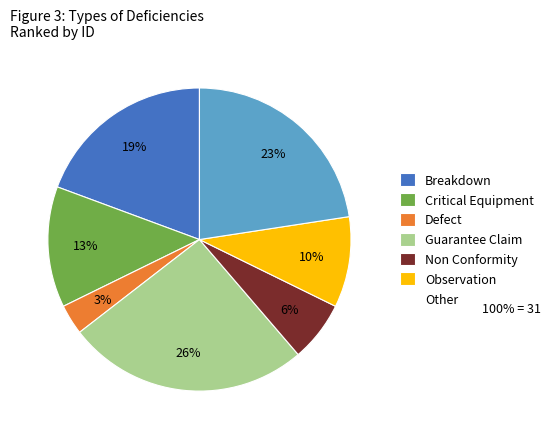

How many slices are in this pie chart?

7